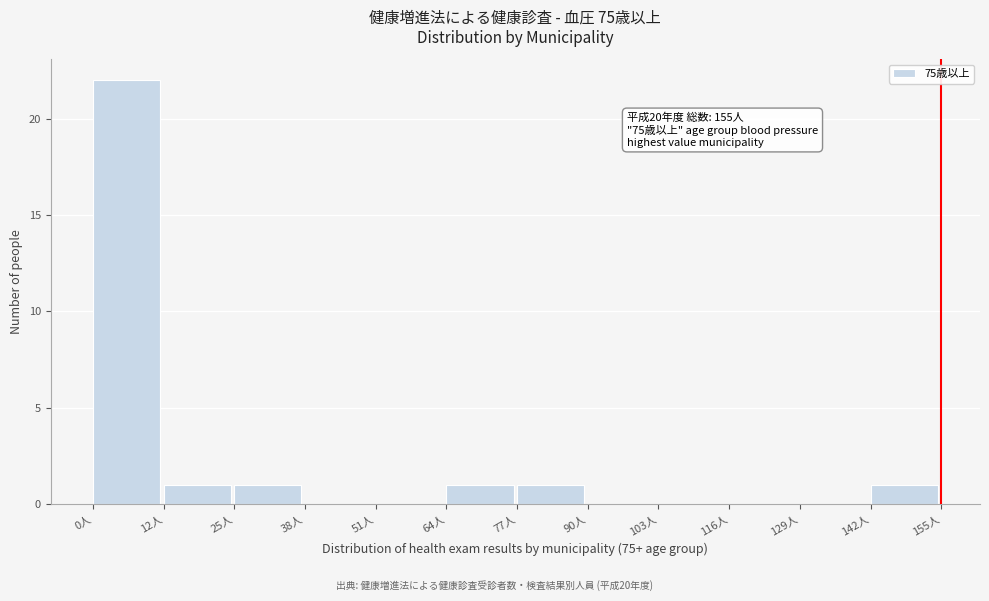

Which range on the x-axis has the tallest bar?

0 to 12